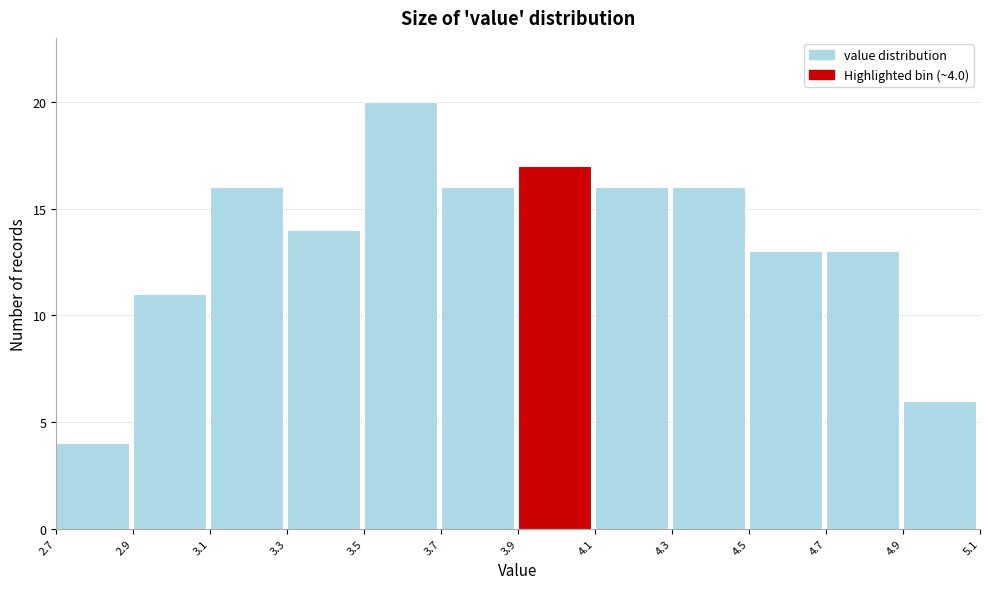

Which range on the x-axis has the tallest bar?

3.5 to 3.7